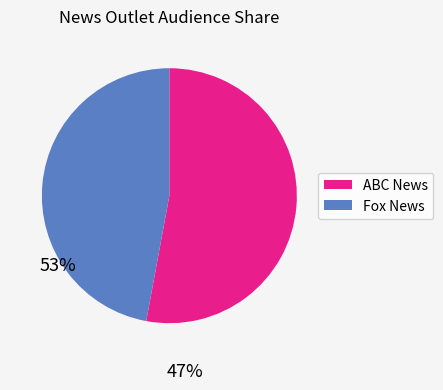

Is there any slice that represents more than half of the pie?

Yes